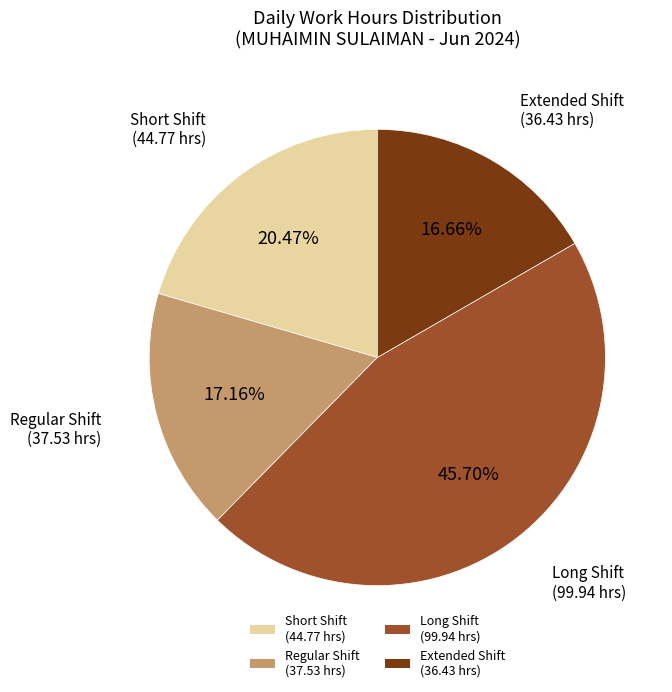

Is there any slice that represents more than half of the pie?

No